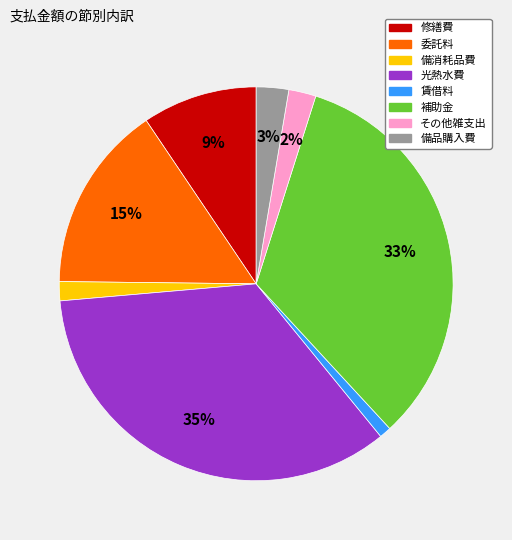

How many segments does this pie chart have?

8